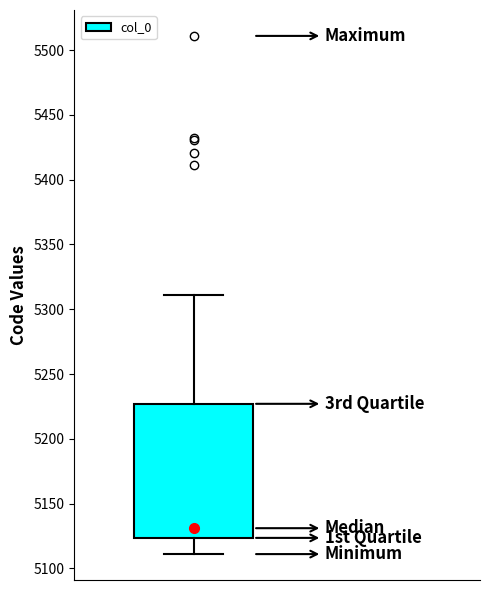

Read this box plot against the y-axis: the position of the median line, the range covered by the box, and the ends of both whiskers. The values are not printed on the chart, so give them approximately, as read against the axis.

median 5130, box 5125 to 5225, whiskers 5110 to 5310